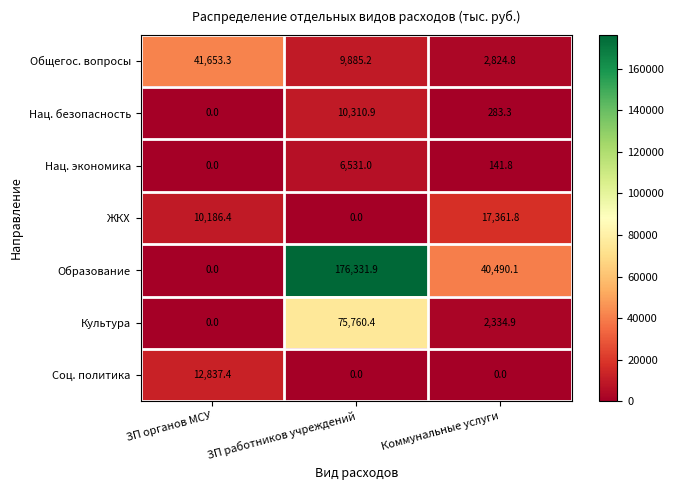

Which series has the largest range (max minus min)?

Образование